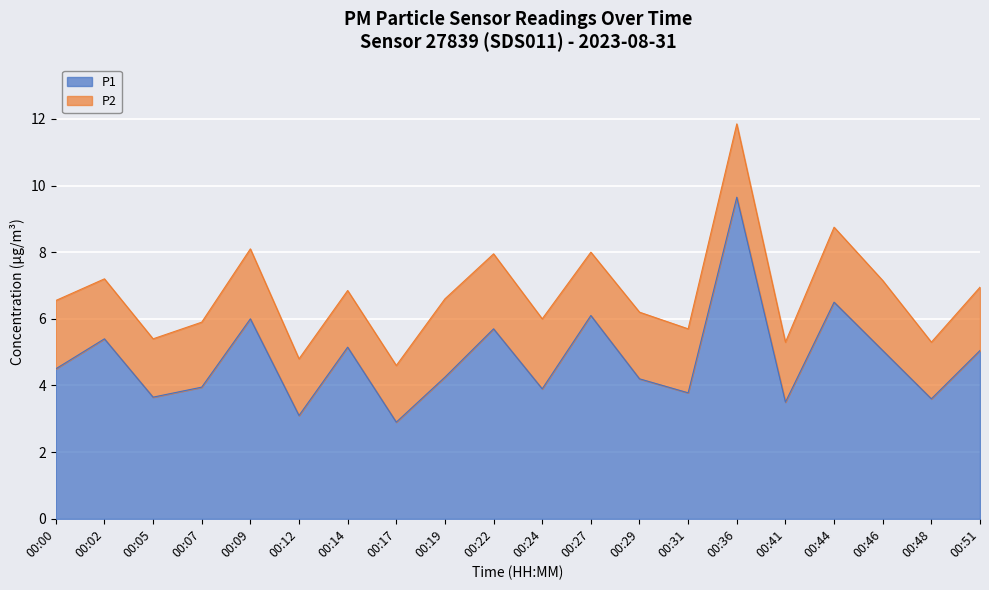

Reading left to right, transcribe all the data shown in this chart.

00:00=4.5	00:02=5.4	00:05=3.6	00:07=4.0	00:09=6.0	00:12=3.1	00:14=5.2	00:17=2.9	00:19=4.2	00:22=5.7	00:24=3.9	00:27=6.1	00:29=4.2	00:31=3.8	00:36=9.7	00:41=3.5	00:44=6.5	00:46=5.0	00:48=3.6	00:51=5.0